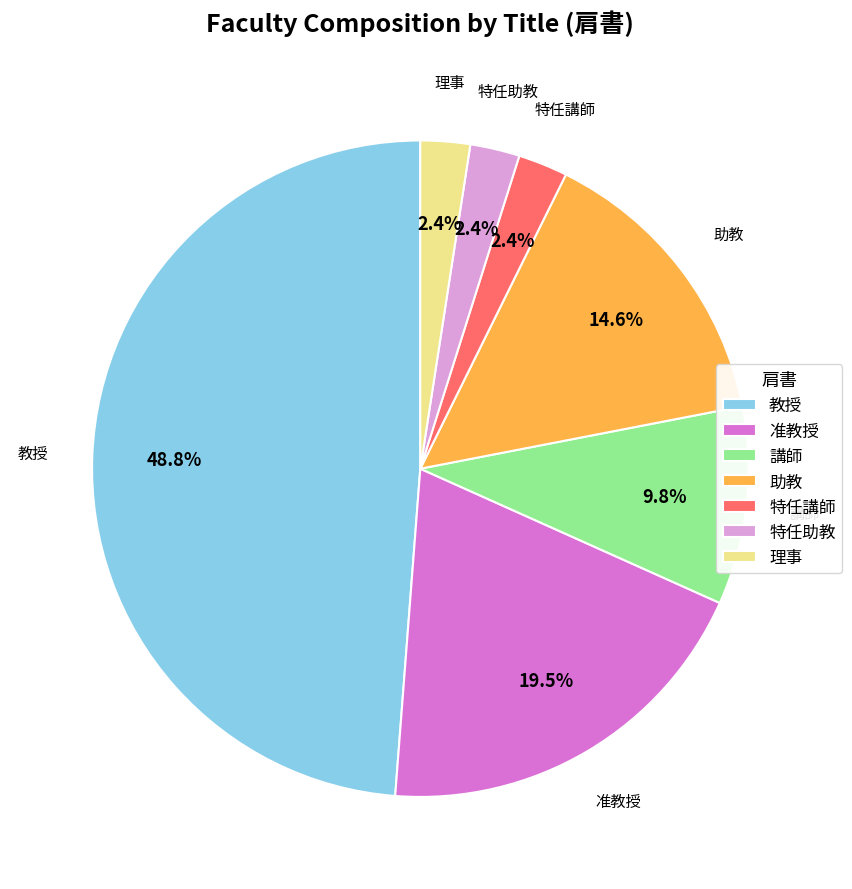

What is the largest slice in the pie chart?

教授